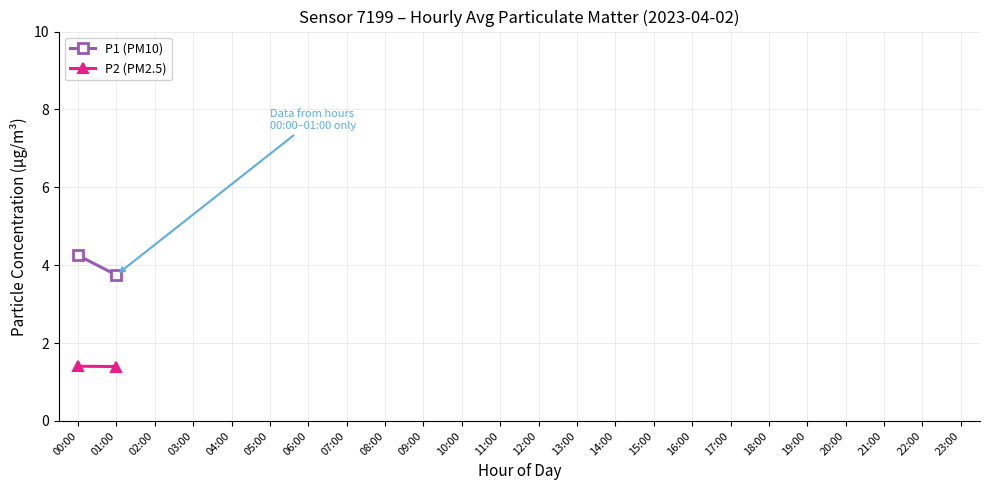

How many lines are shown in the chart?

2